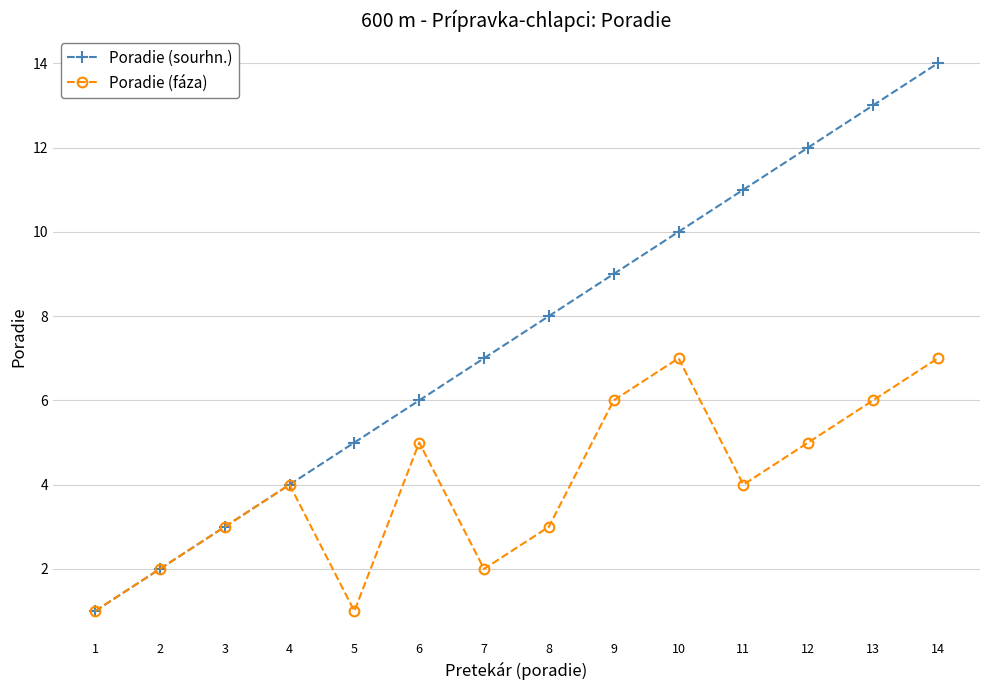

Rank the series by their average value, from highest to lowest.

Poradie (sourhn.), Poradie (fáza)